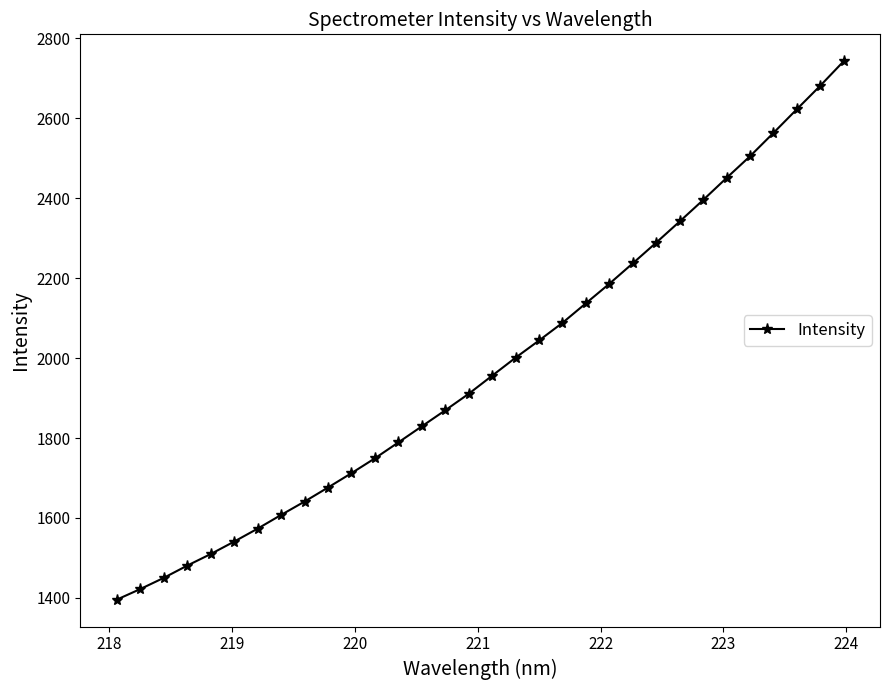

What is the average value?

1981.2